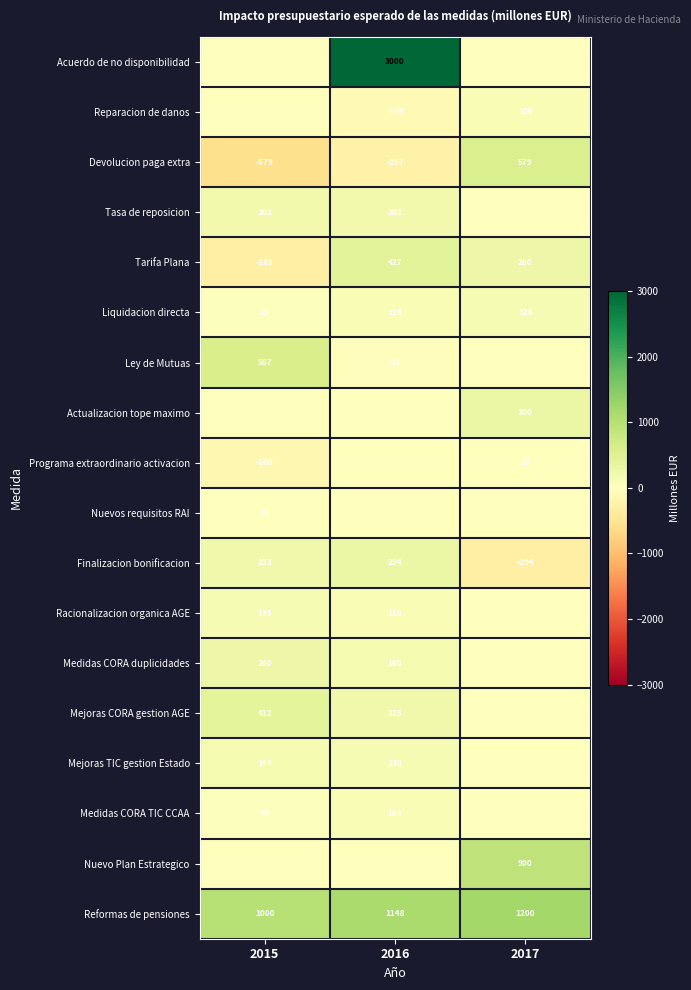

Count the Tarifa Plana values in the range -285 to 427.

3